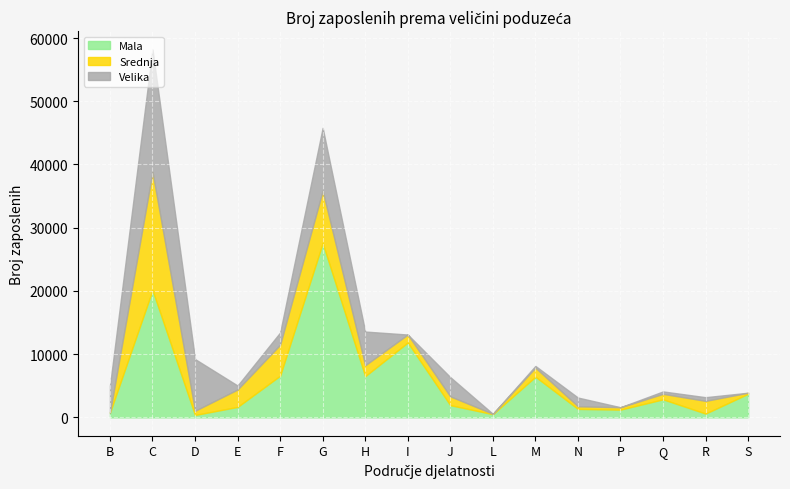

Reading left to right, extract all data points from this chart.

Mala: B=737	C=20135	D=375	E=1651	F=6585	G=27571	H=6513	I=11839	J=1925	L=502	M=6427	N=1335	P=1222	Q=2850	R=596	S=3729
Srednja: B=0	C=18694	D=662	E=2758	F=4900	G=8271	H=1728	I=1260	J=1391	L=56	M=1430	N=409	P=378	Q=866	R=2008	S=166
Velika: B=4261	C=19358	D=8184	E=623	F=1937	G=9961	H=5330	I=0	J=3046	L=0	M=276	N=1386	P=0	Q=384	R=583	S=0